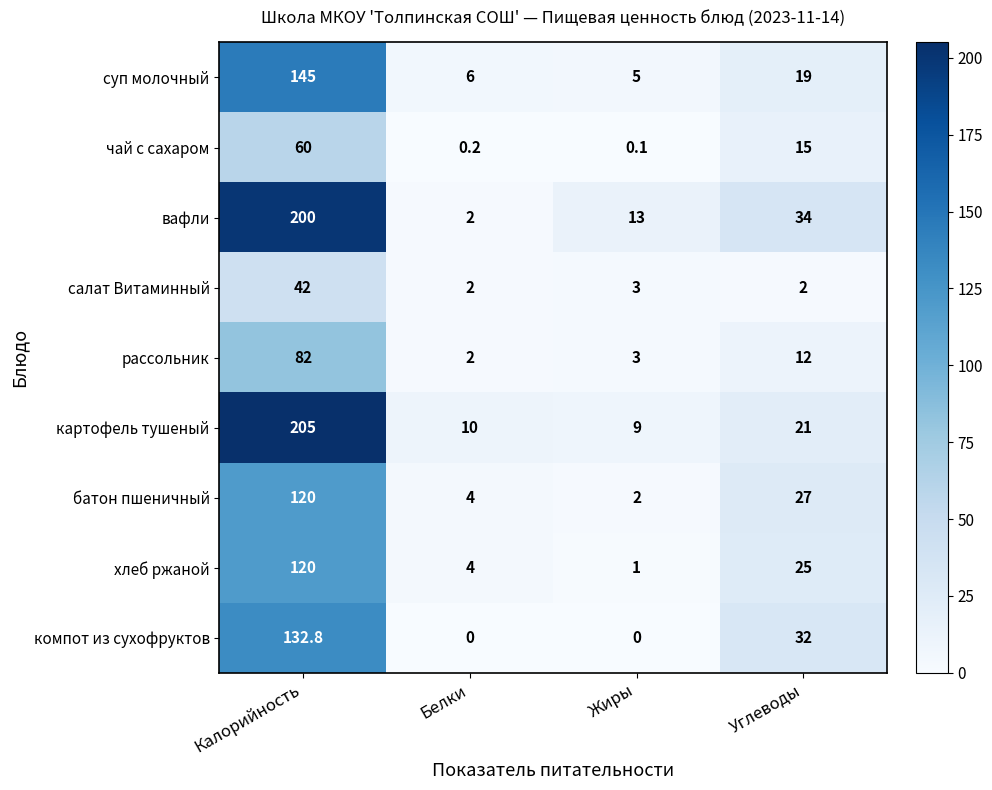

What is the difference between the highest and lowest values at Углеводы?

32.0